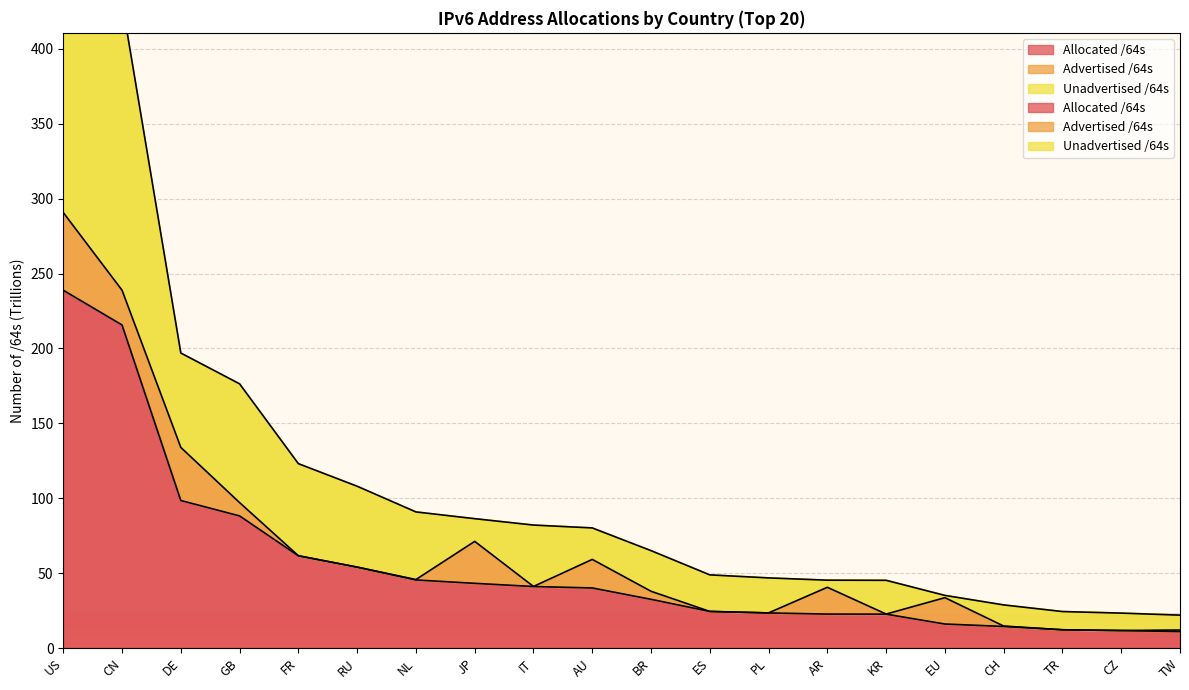

How many categories are shown in the chart?

20